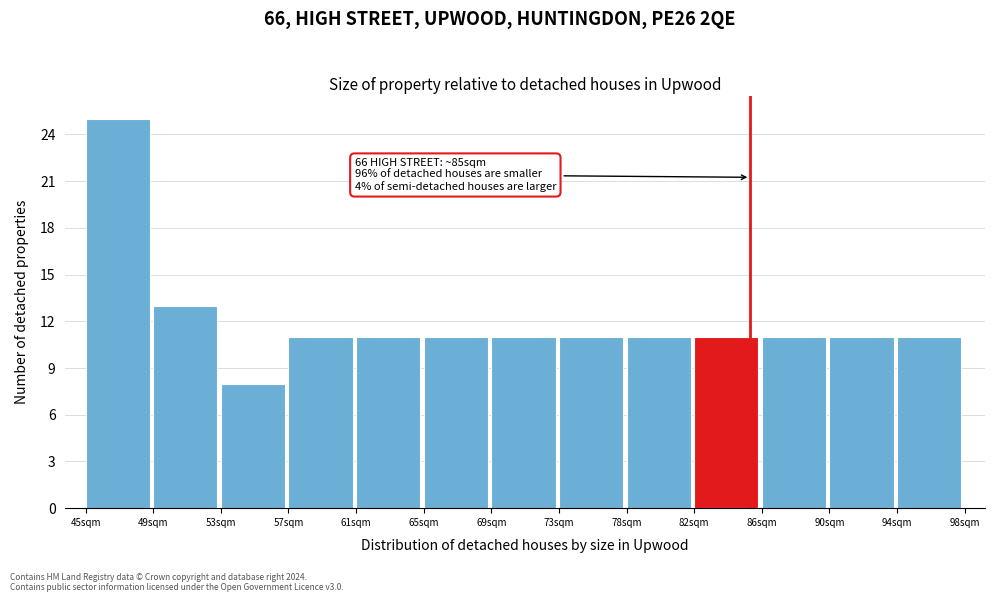

Over which range of the x-axis is the bar tallest?

44.5 to 49.0